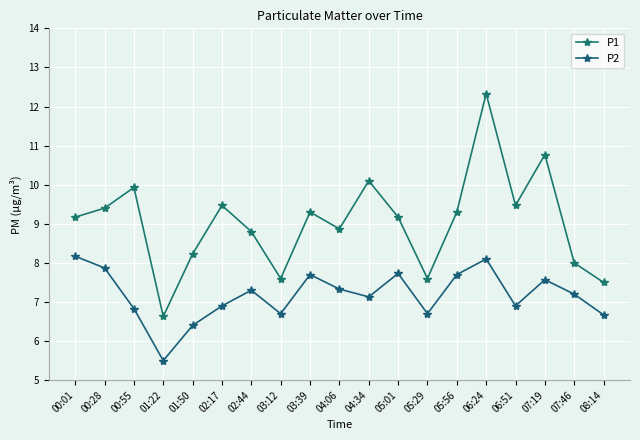

True or false: P2 has a value of 8.1 at 06:24.

True